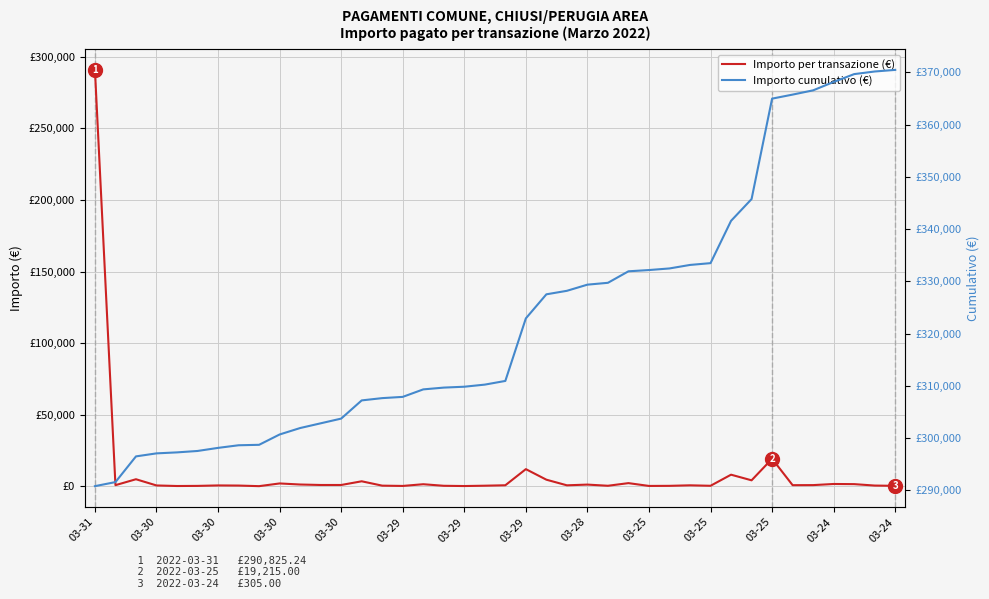

What is the difference between the maximum and minimum values in the Importo per transazione (€) series?

290738.2